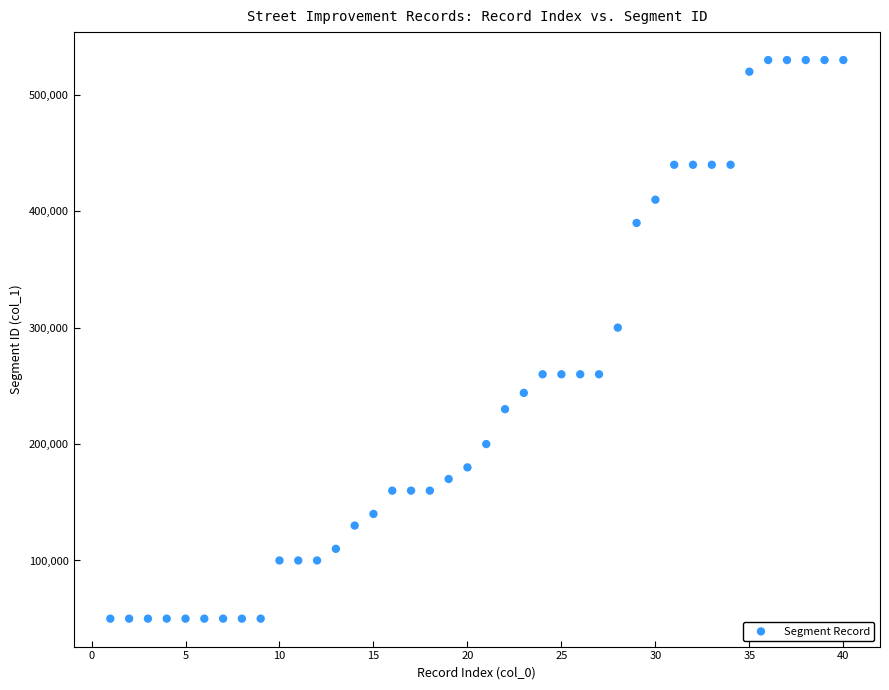

What is the range of X values (max minus min)?

39